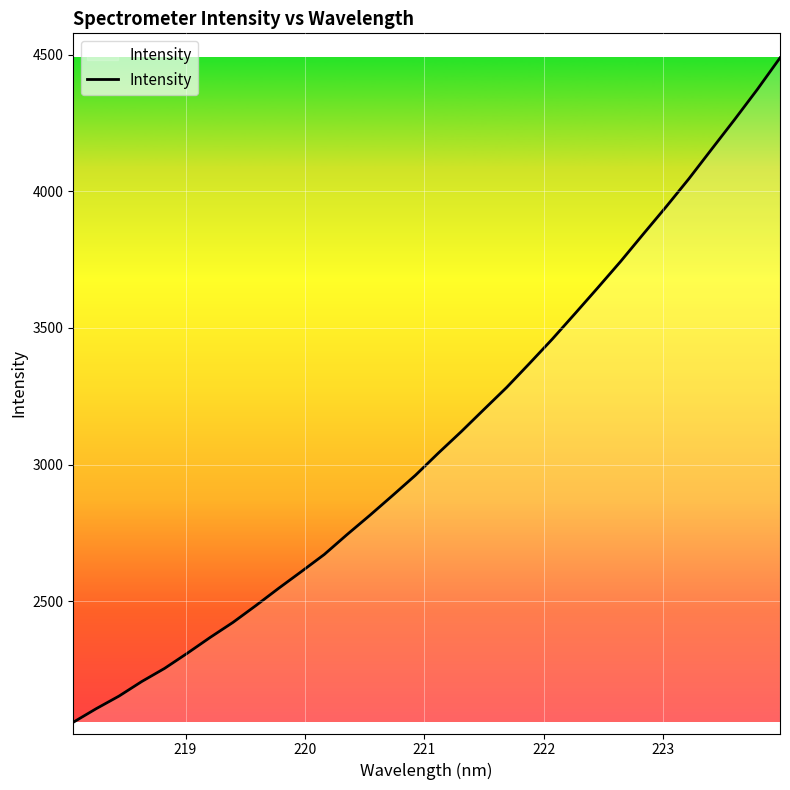

What is the minimum value shown in the chart?

2057.6